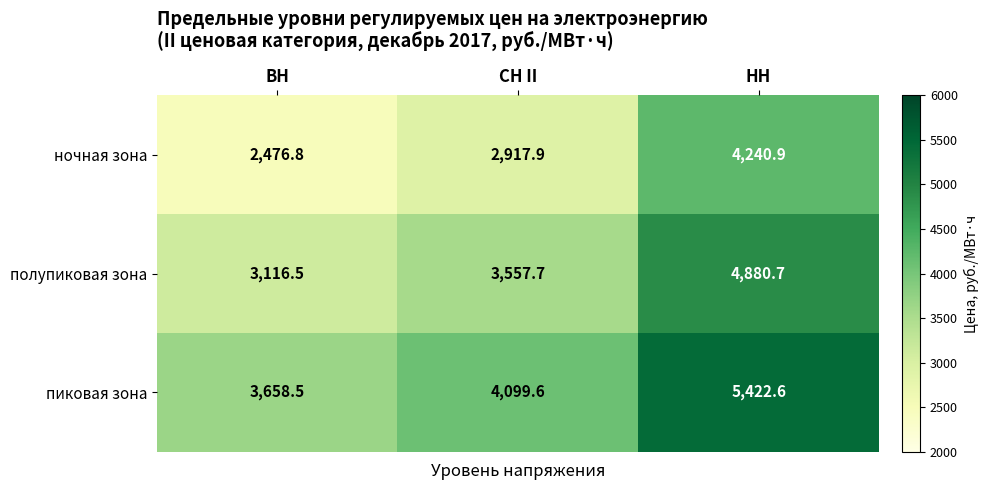

Which series has the widest spread of values?

полупиковая зона